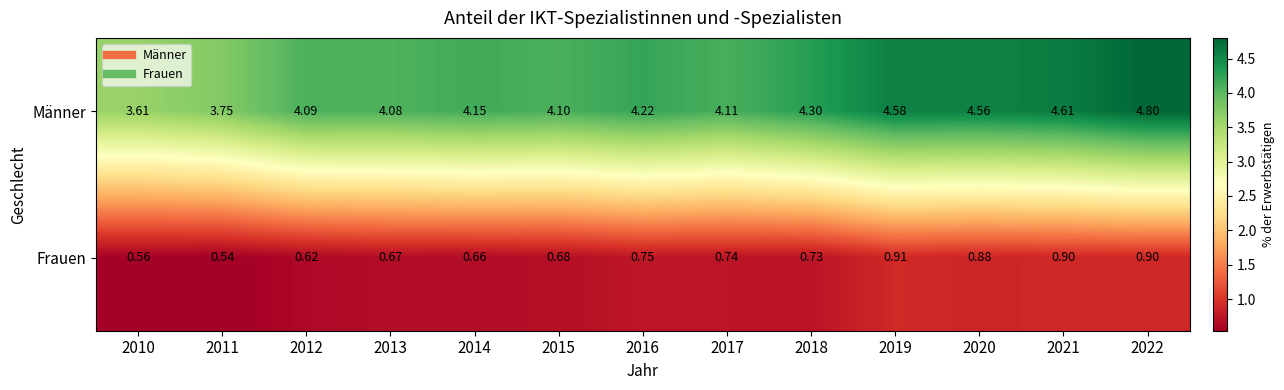

Which series has the largest total across all categories?

Männer